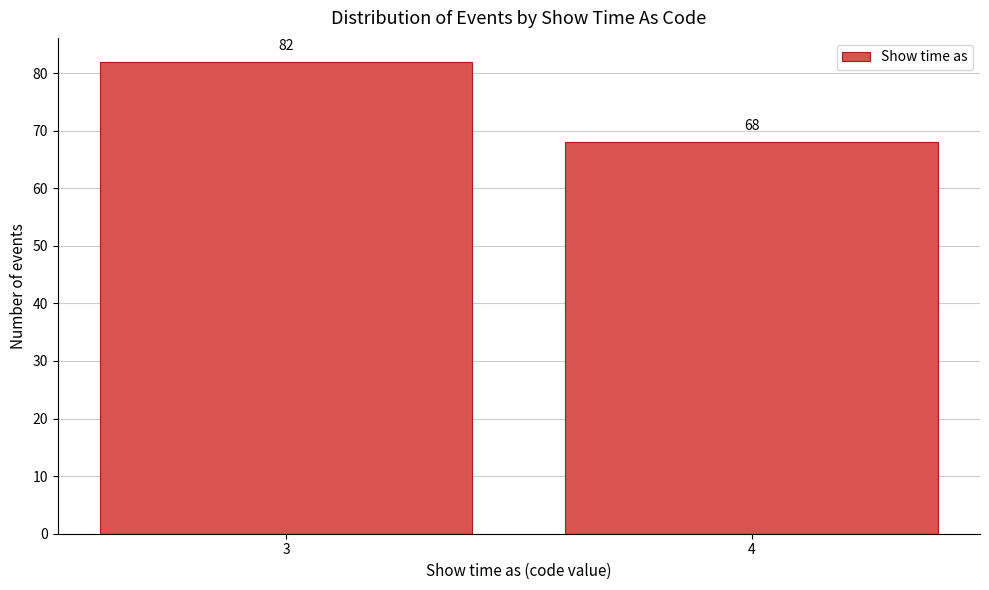

Reading left to right, extract all data points from this chart.

3=82	4=68